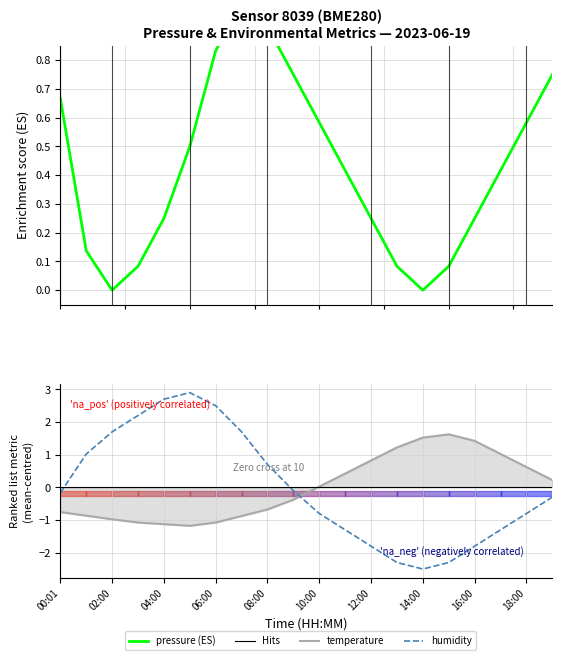

The value of pressure at 02:00 is 0.2. True or false?

False